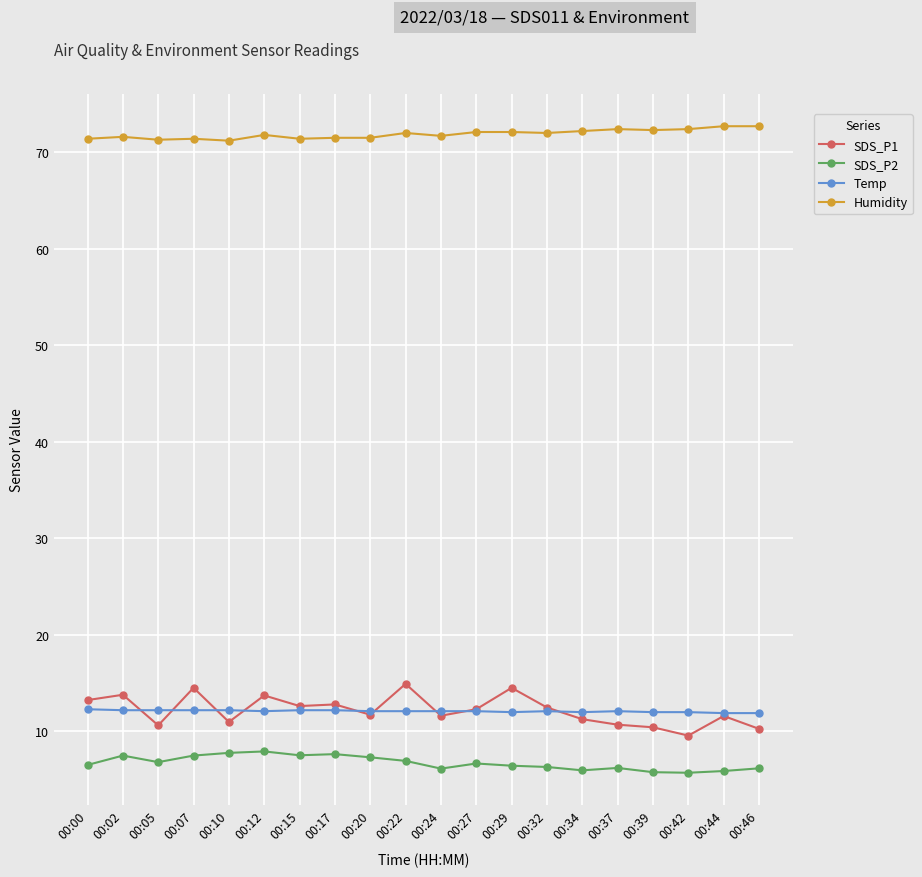

What is the difference between the highest and lowest values at 00:46?

66.5